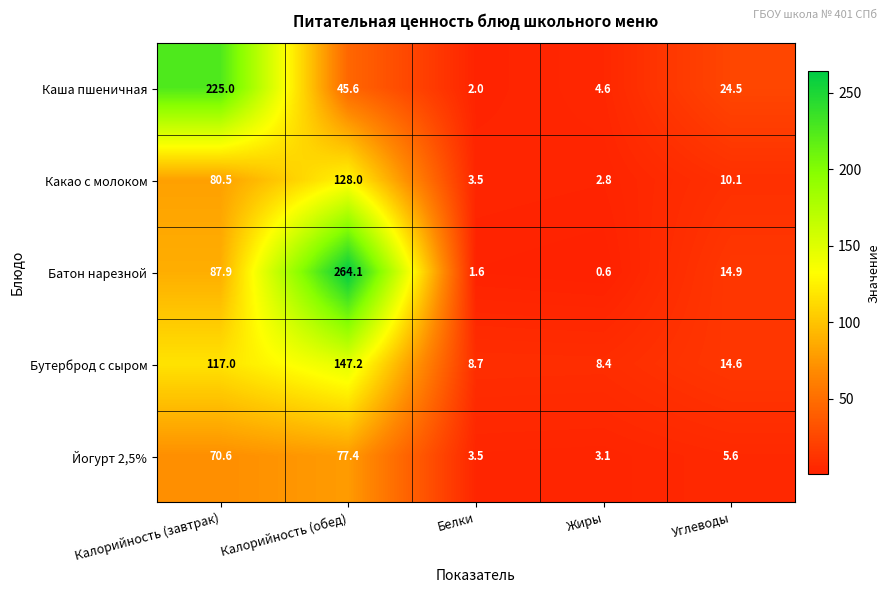

How many series are shown in this chart?

5